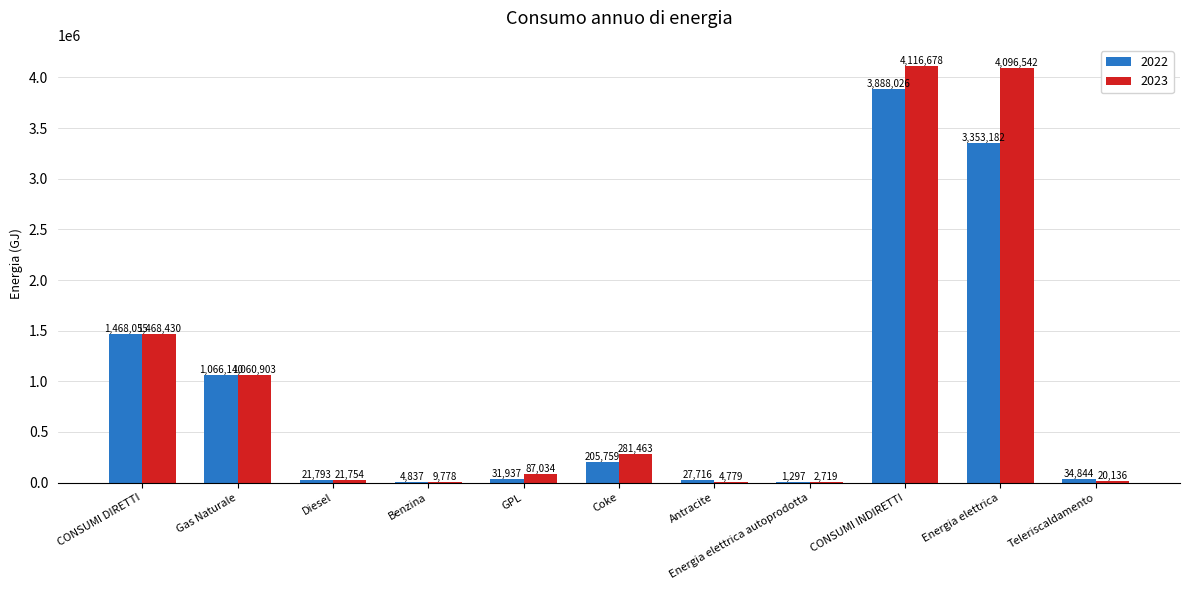

What is the greatest value displayed?

4116678